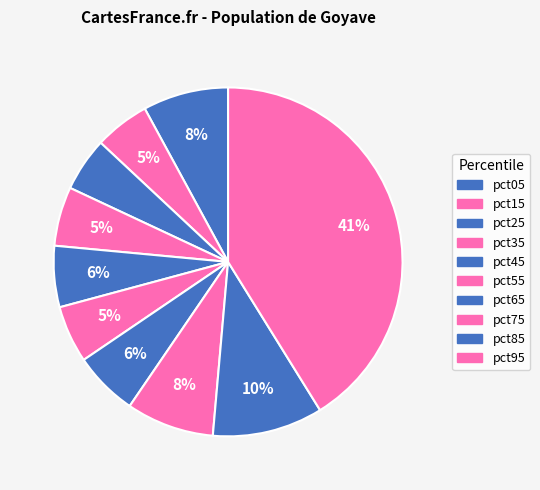

Is pct85 the majority of the pie?

No